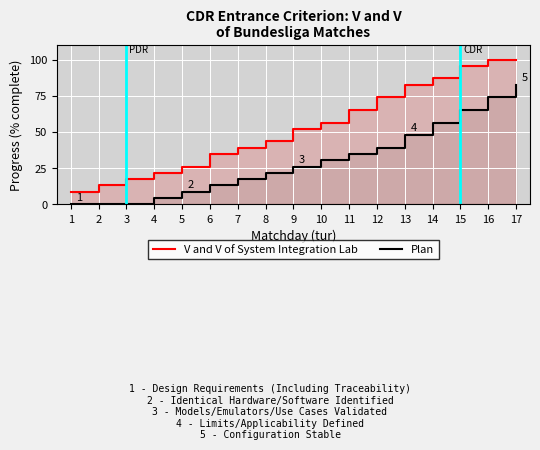

How many data points in V and V of System Integration Lab are less than 52?

8